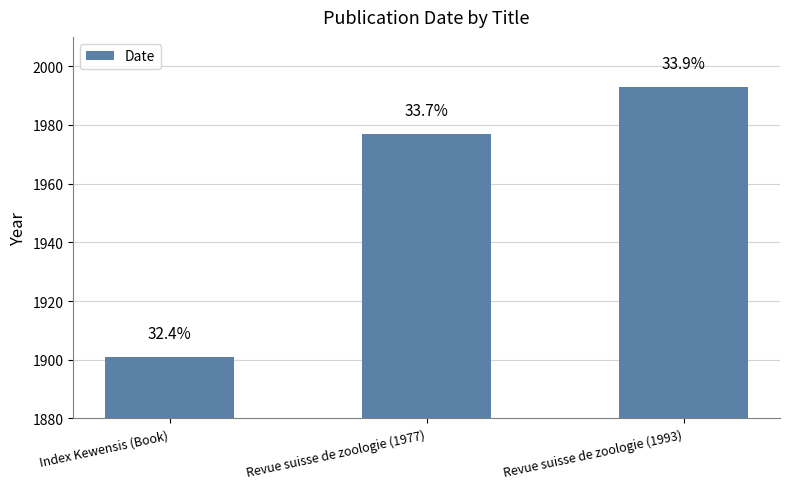

Rank the categories by value from highest to lowest.

Revue suisse de zoologie (1993), Revue suisse de zoologie (1977), Index Kewensis (Book)